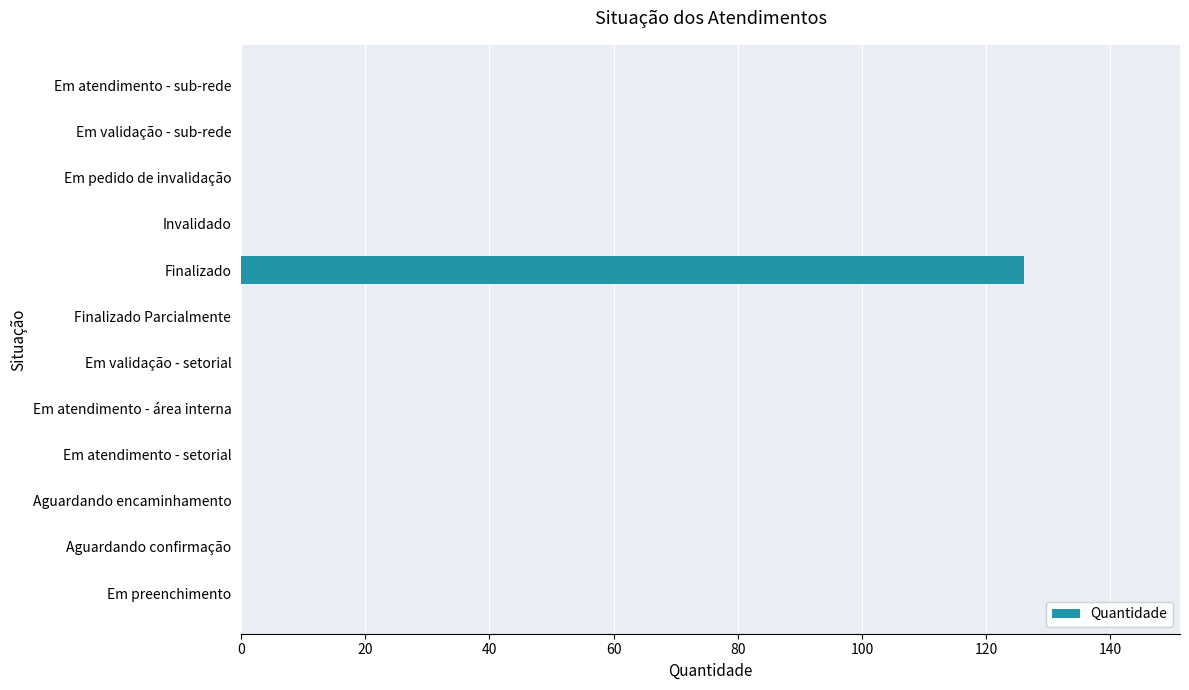

Is it true that the value at Em atendimento - sub-rede is 0?

True